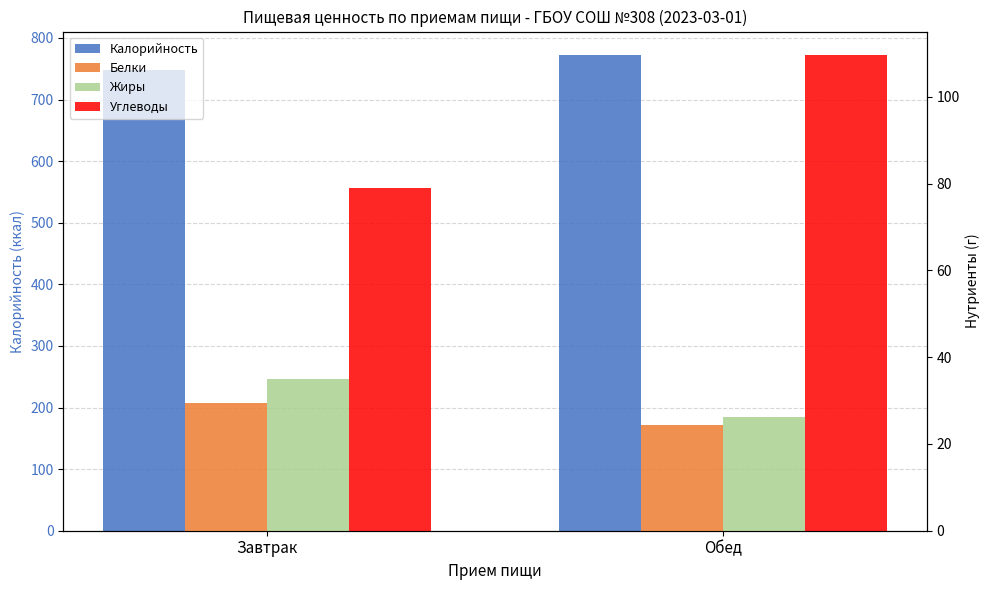

At which label is Калорийность closest to 760?

Завтрак